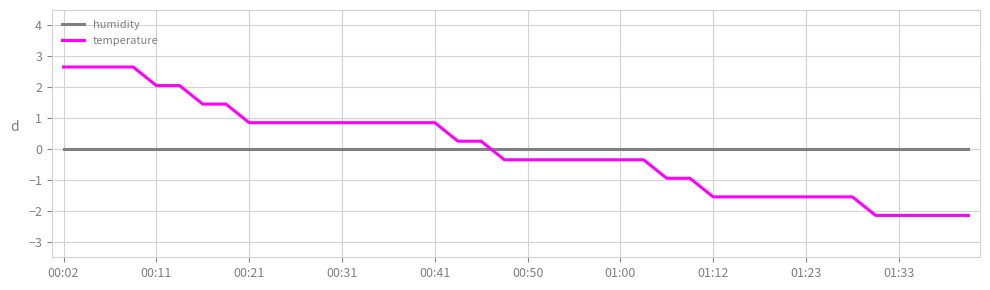

After their last crossing, which series has the higher values: humidity or temperature?

humidity